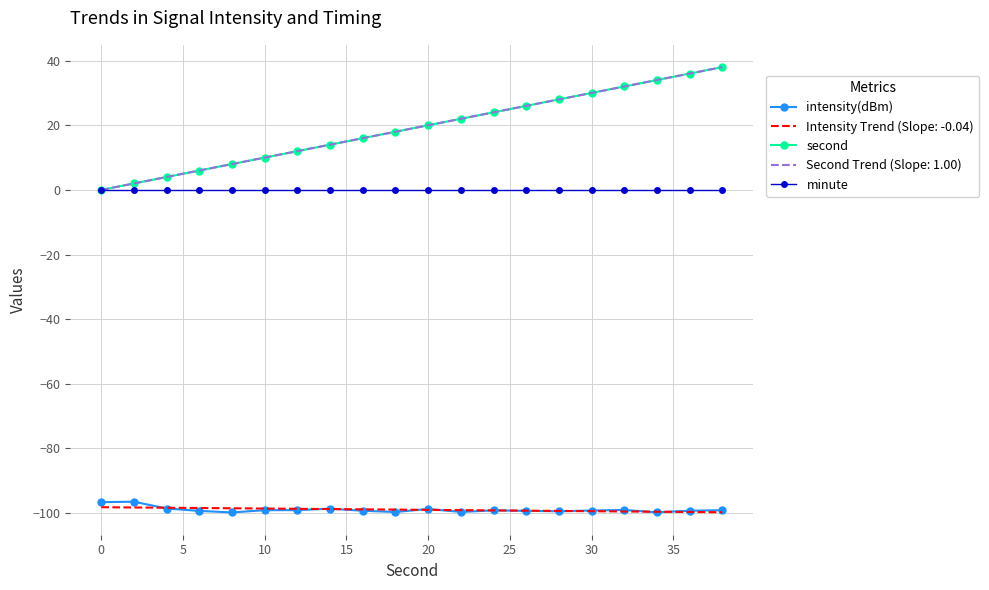

True or false: intensity(dBm) and minute intersect in this chart.

False